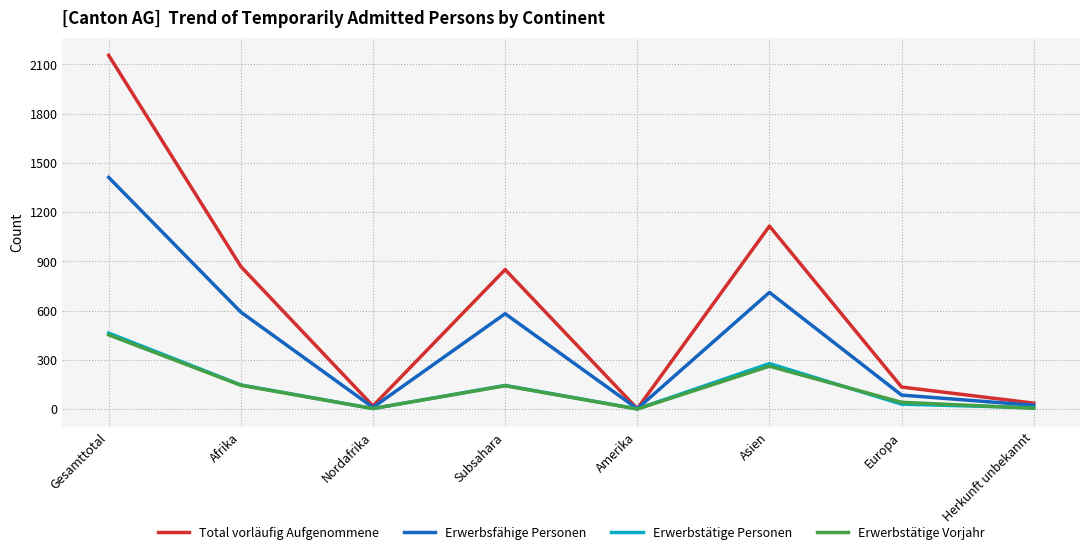

How many distinct data groups are displayed?

4